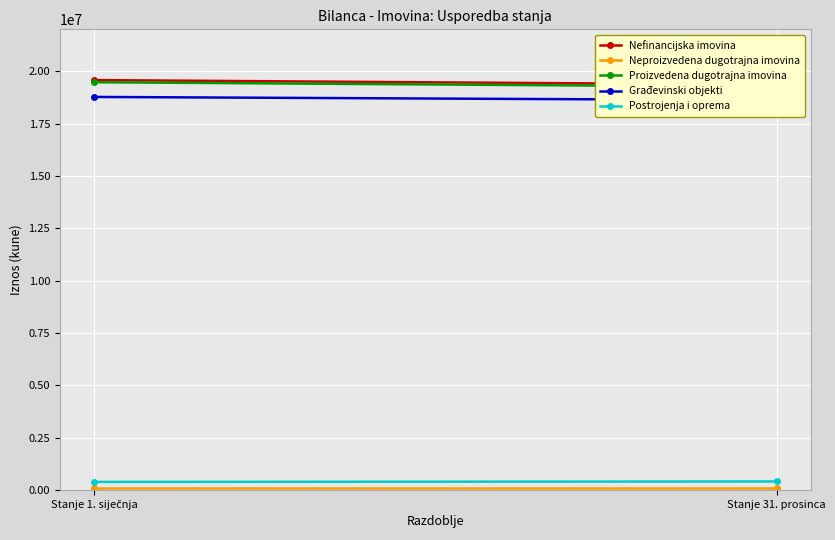

Count the number of categories in the chart.

2